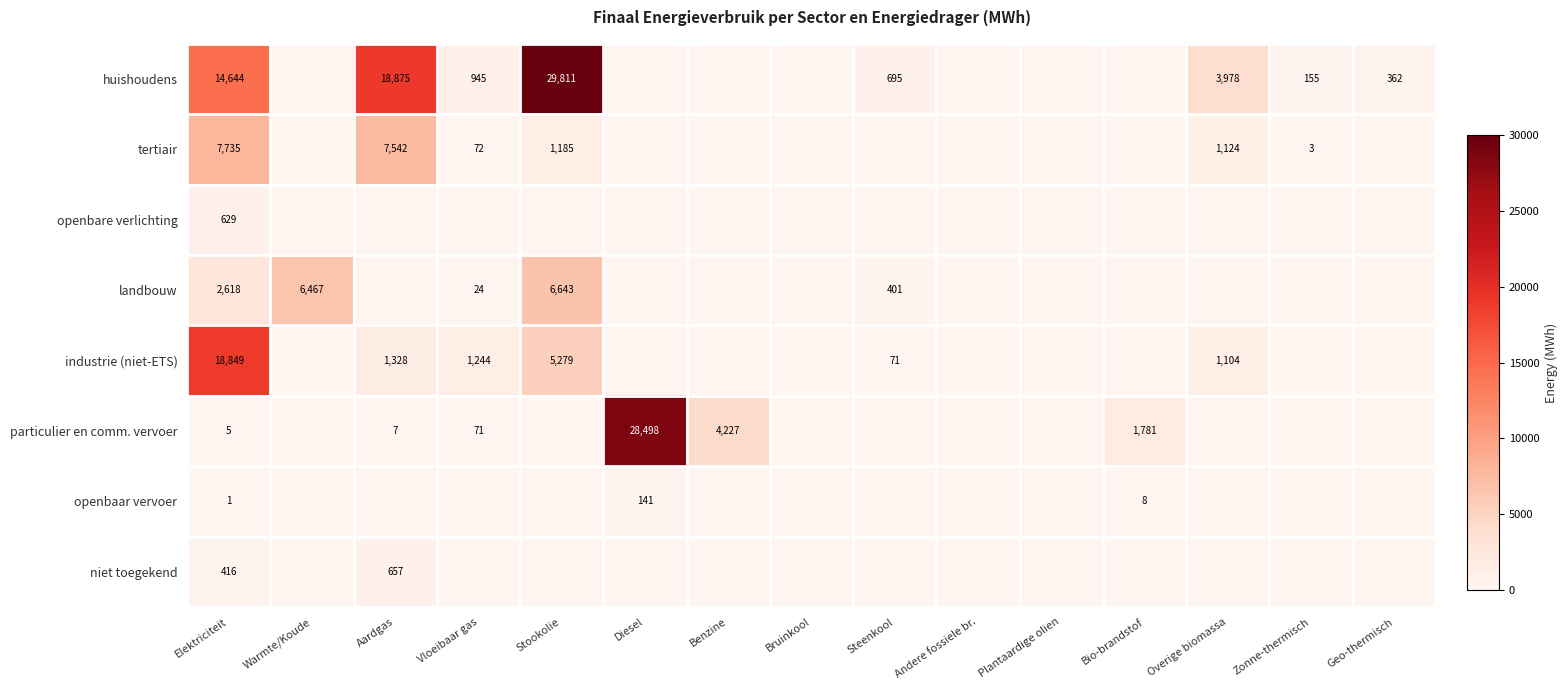

The huishoudens series shows 14644 at Elektriciteit. True or false?

True